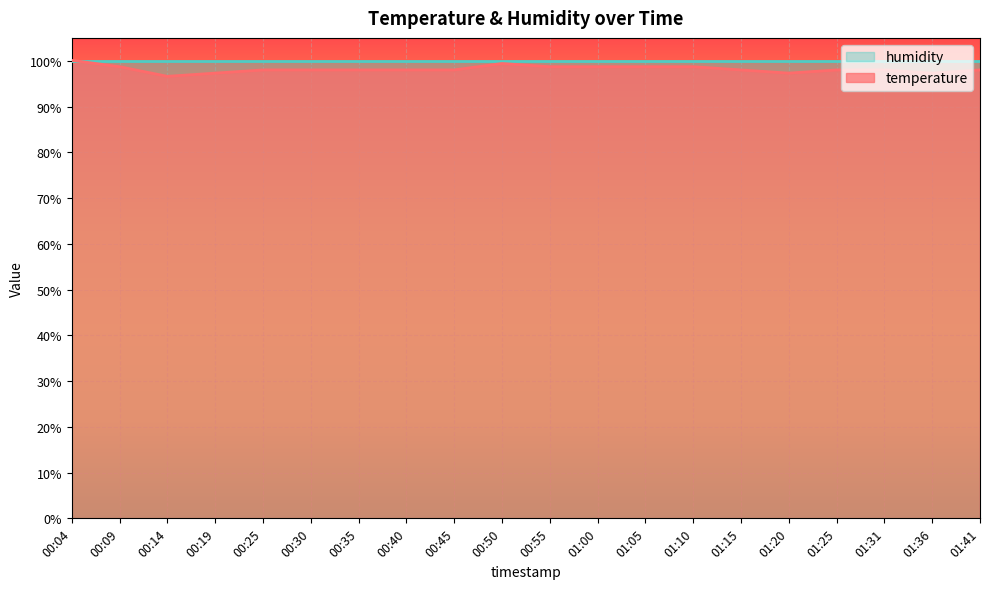

Which category has the lowest value across all series?

00:14